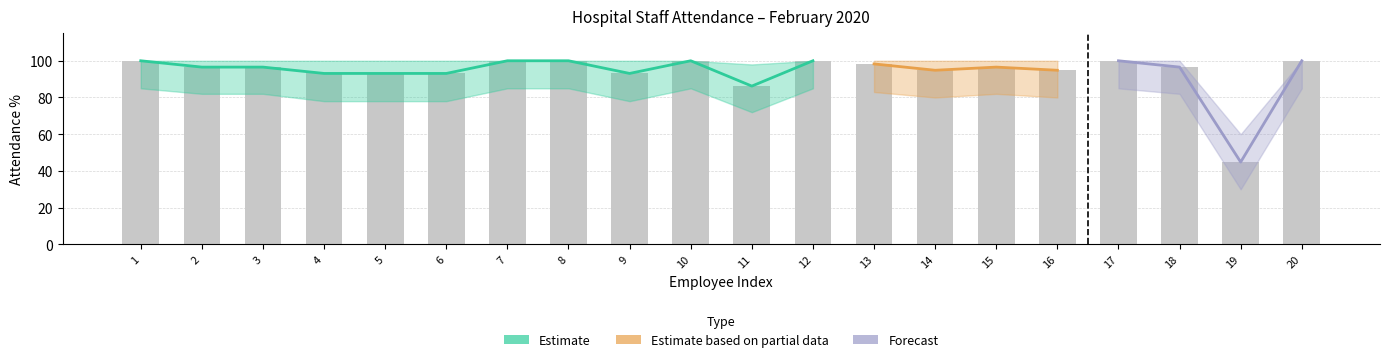

At which label does Lower Band first exceed 82?

1